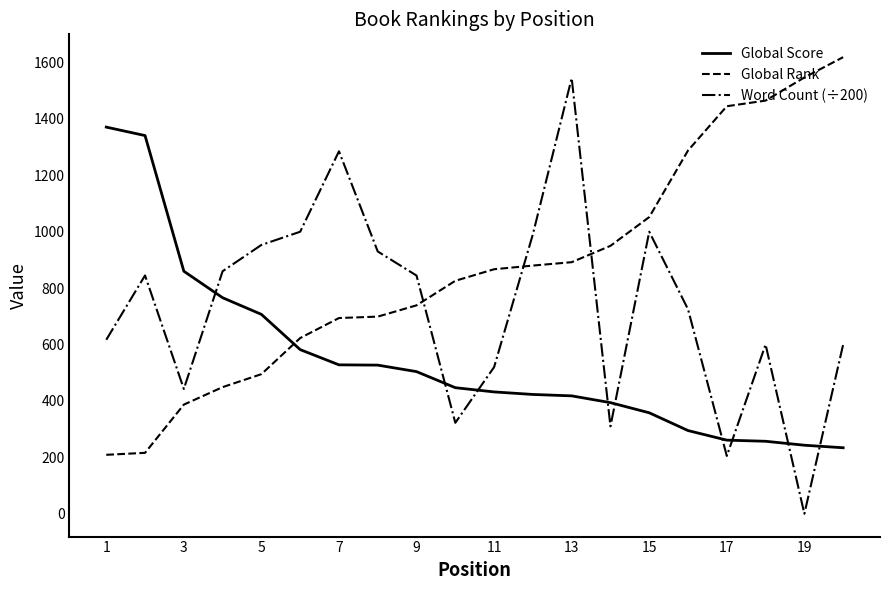

What is the difference between the maximum and minimum values in the Word Count (÷200) series?

1544.7